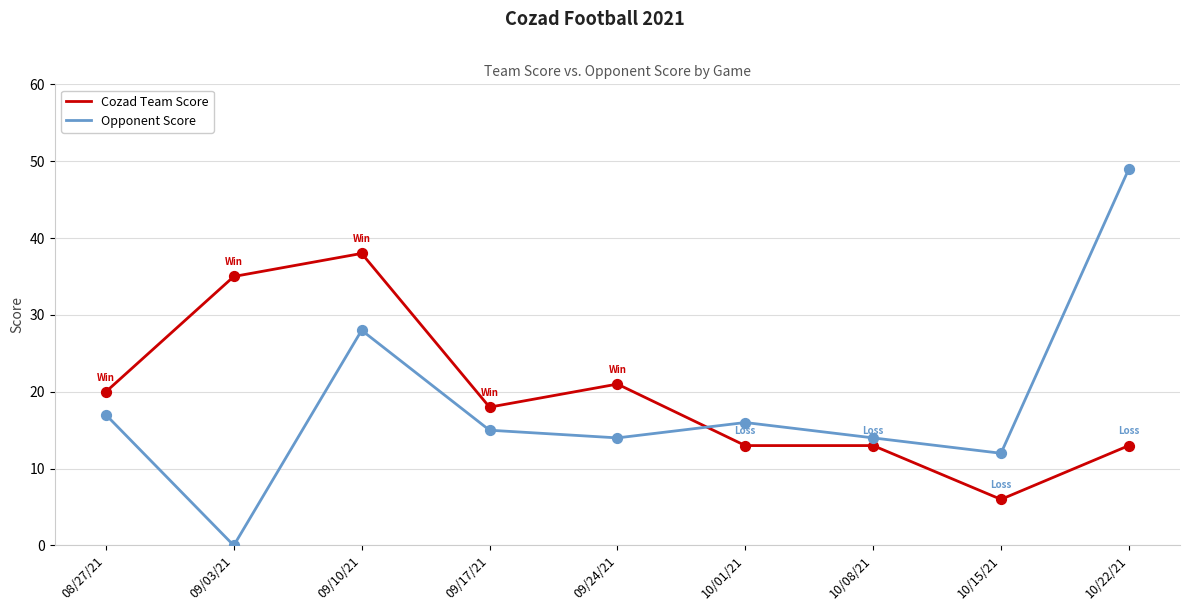

At how many categories does at least one series exceed 41?

1